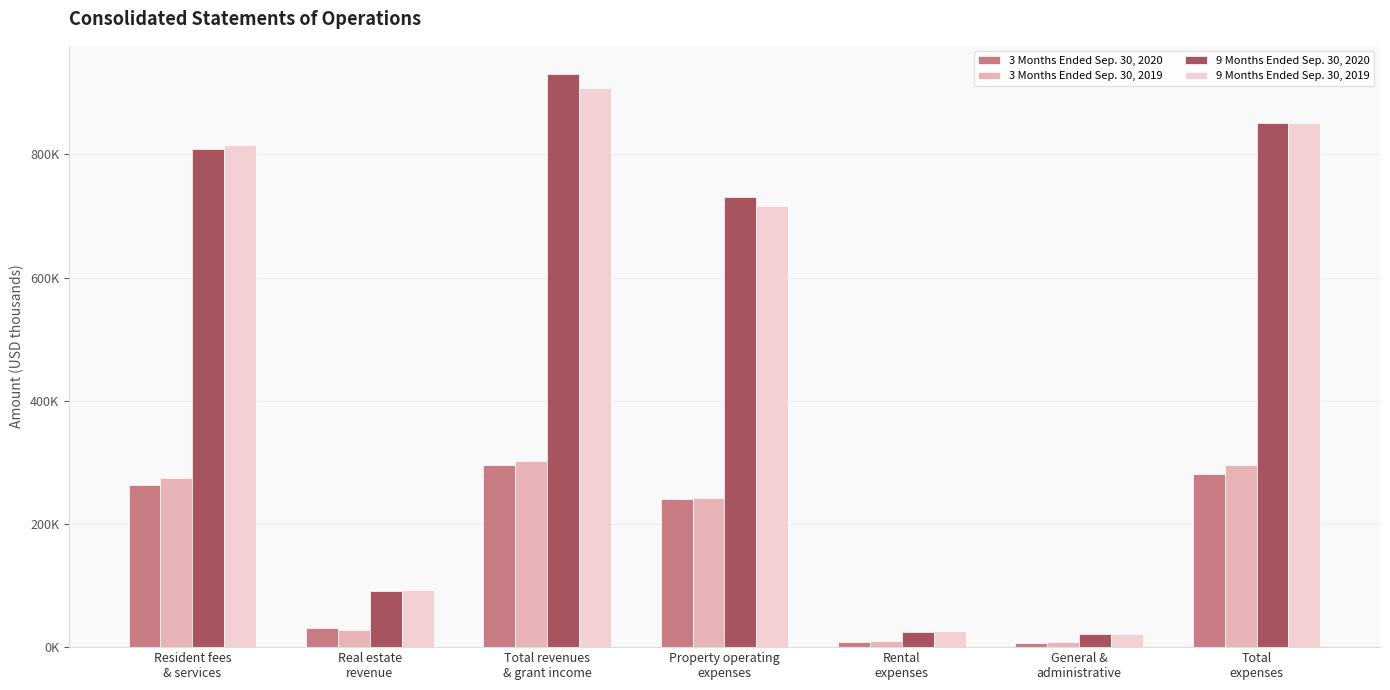

What are all the series names shown in the legend?

3 Months Ended Sep. 30, 2020, 3 Months Ended Sep. 30, 2019, 9 Months Ended Sep. 30, 2020, 9 Months Ended Sep. 30, 2019